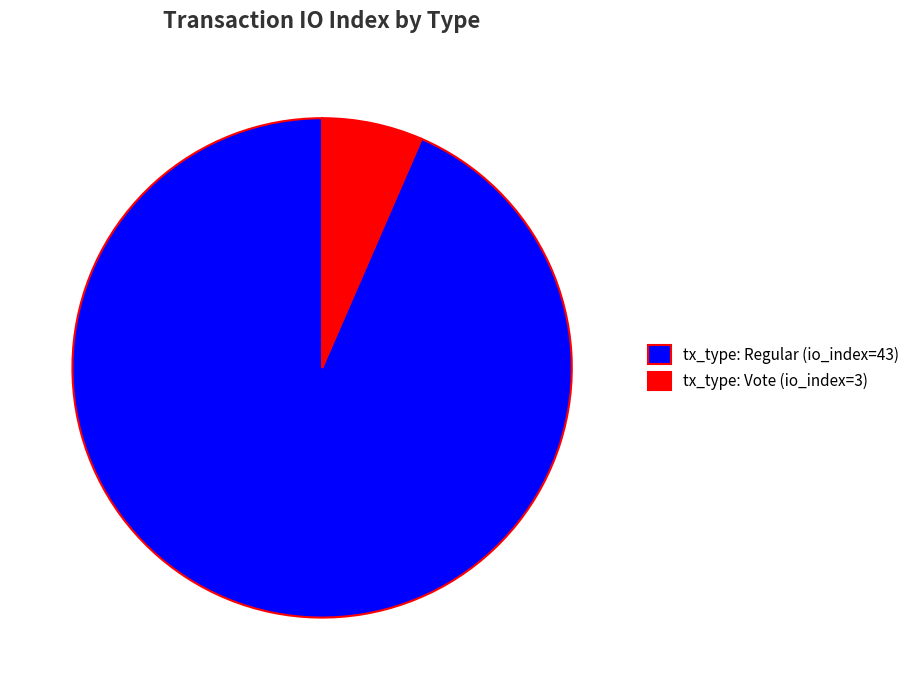

Rank the categories by value from lowest to highest.

tx_type: Vote (io_index=3), tx_type: Regular (io_index=43)